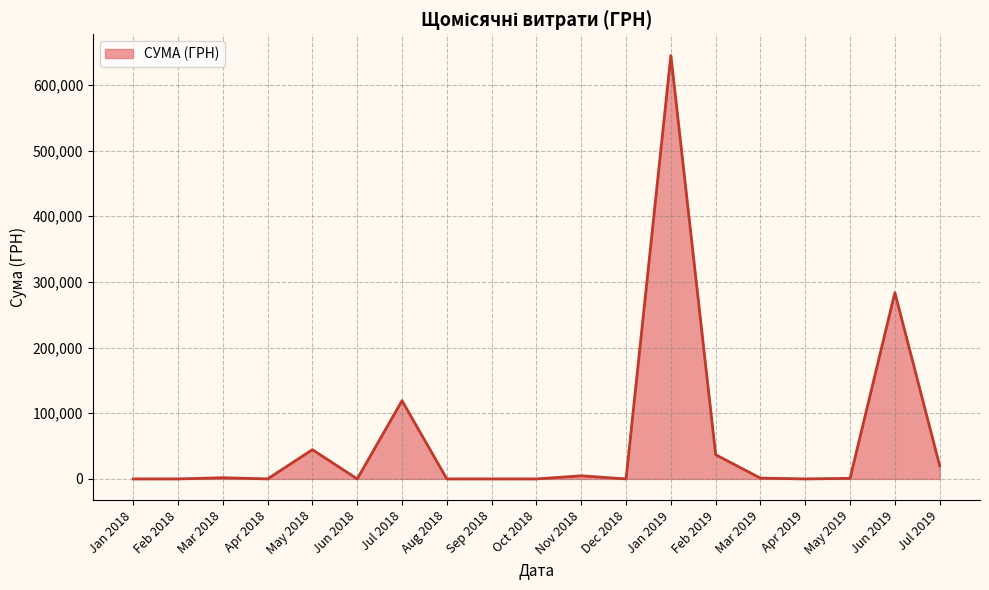

How many lines are shown in the chart?

1